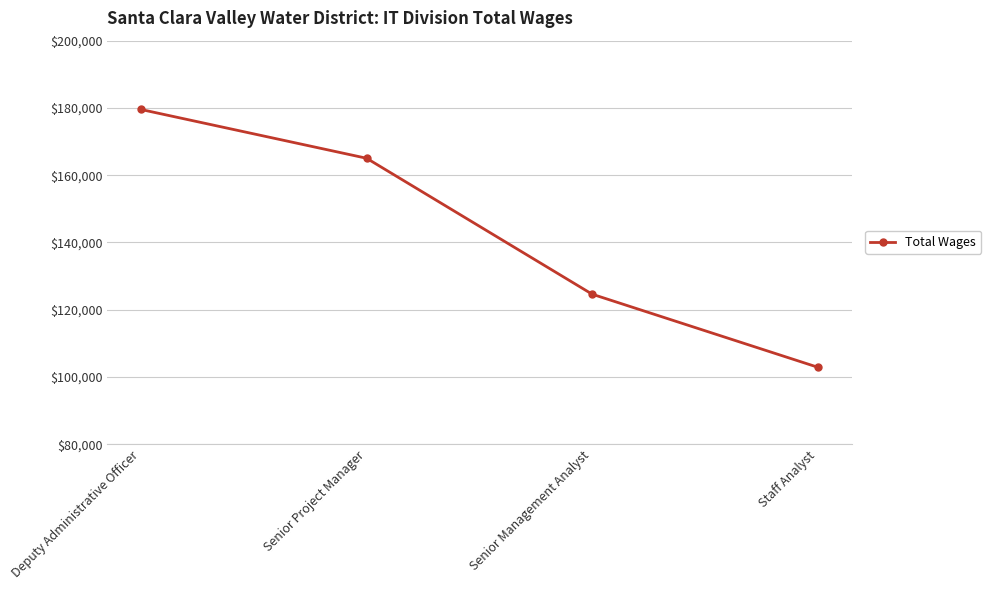

What is the minimum value shown in the chart?

102872